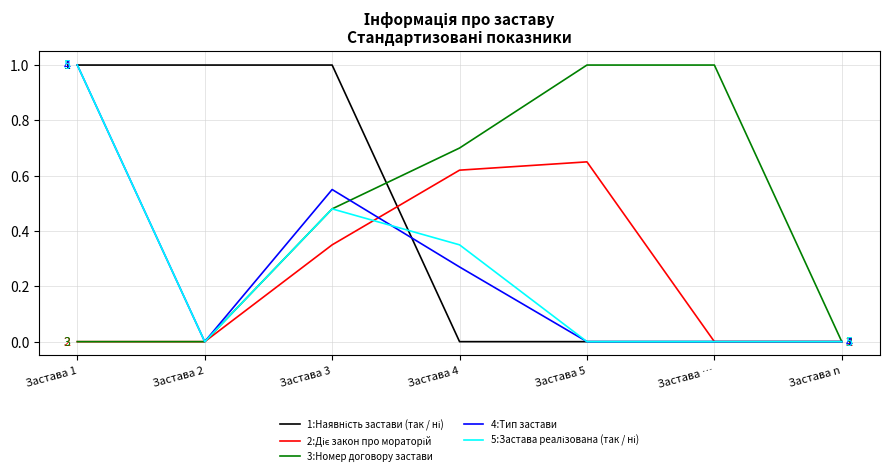

What is the greatest value displayed?

1.0